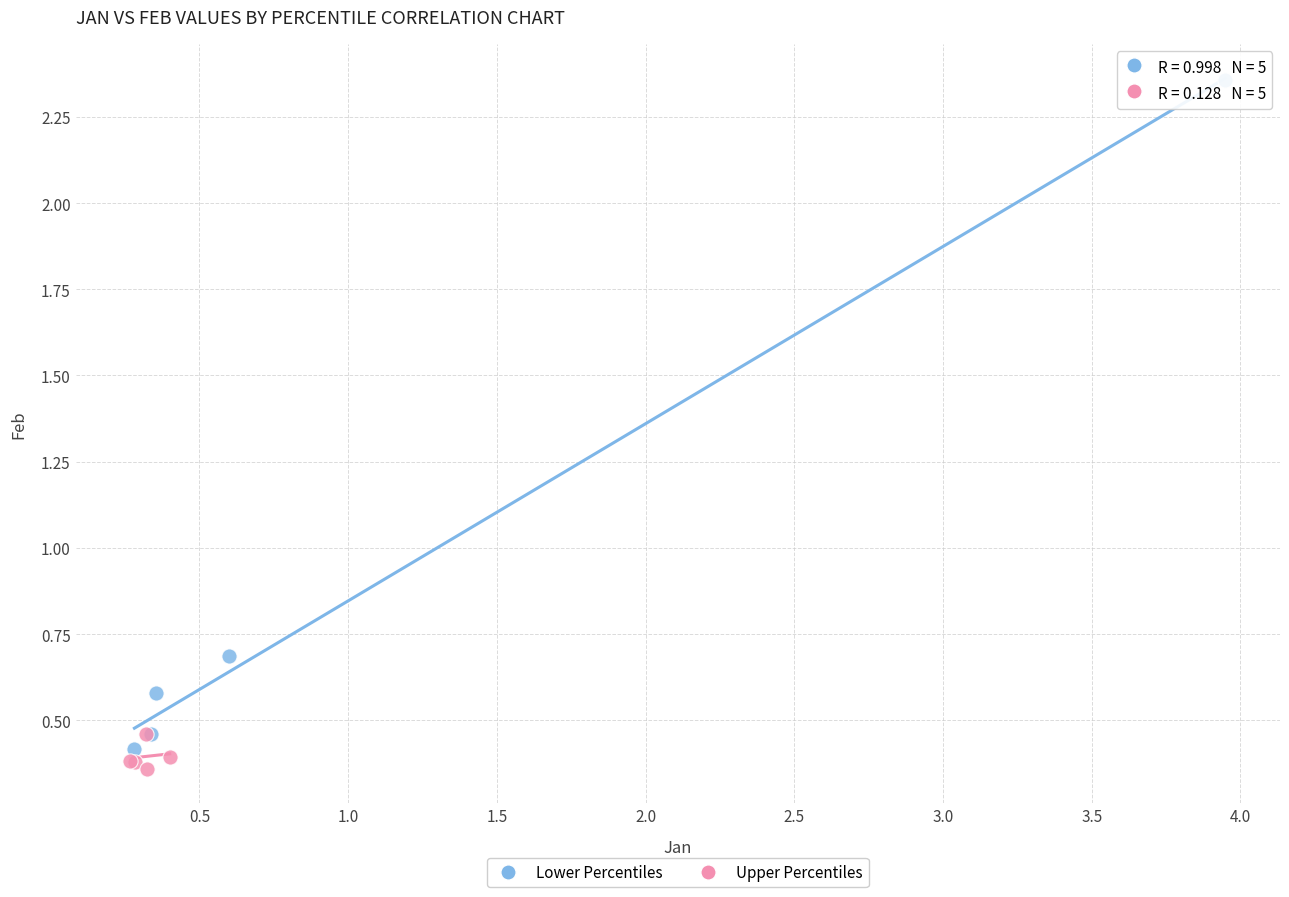

Which series has the largest Y range (max minus min)?

Lower Percentiles